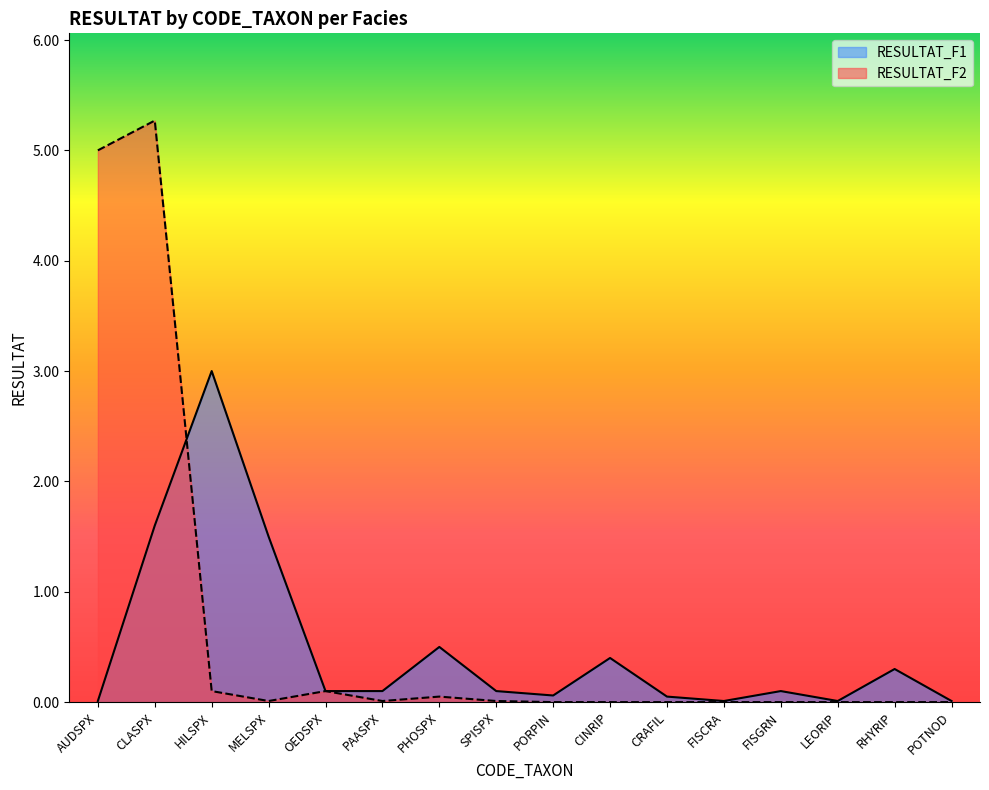

What are all the series names shown in the legend?

RESULTAT_F1, RESULTAT_F2